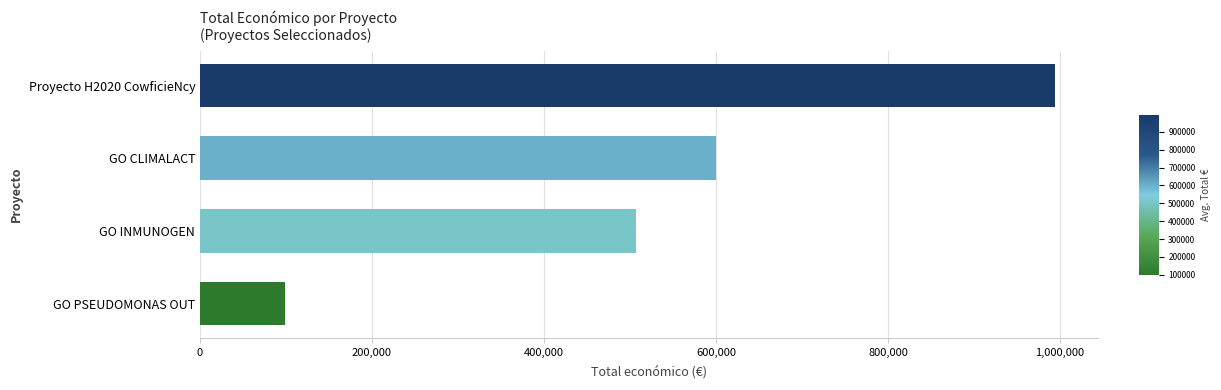

How many values are below 600000?

2